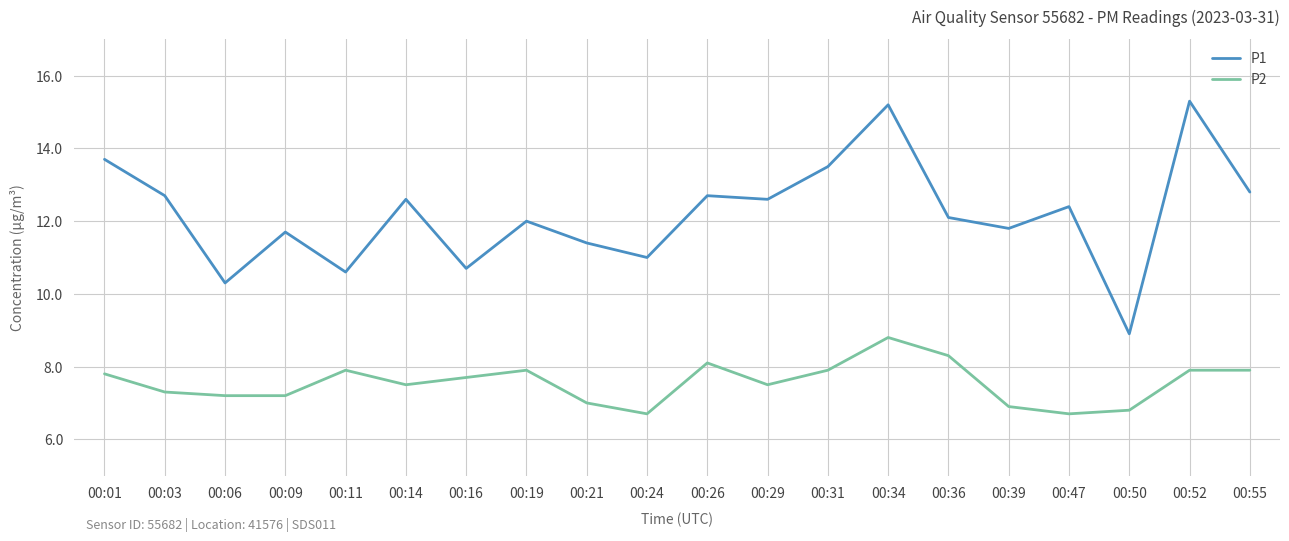

What is the difference between the maximum and minimum values in the P1 series?

6.4